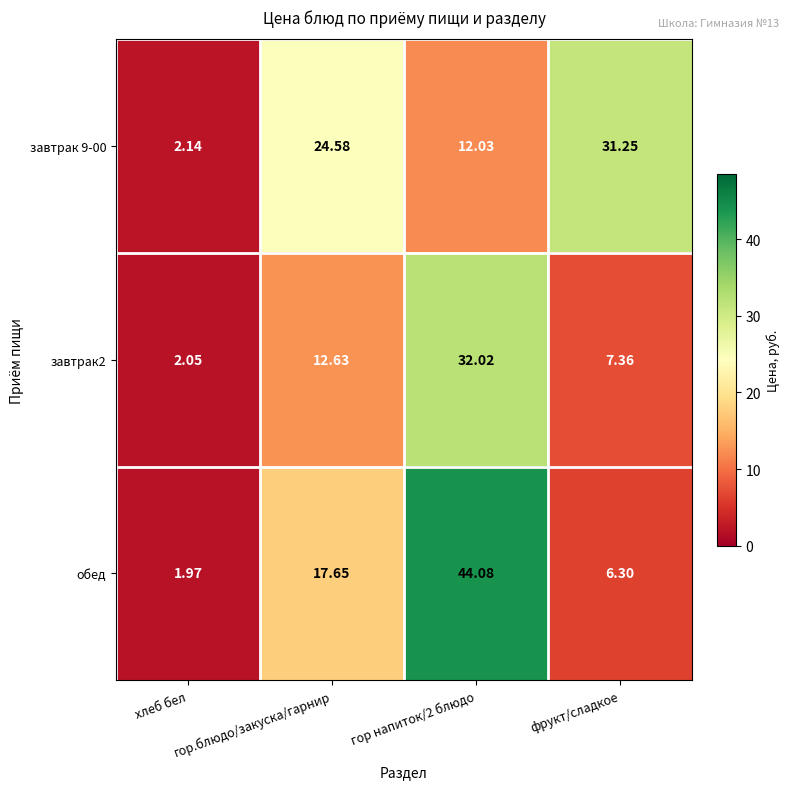

Is the value of завтрак2 at хлеб бел greater than the value of завтрак 9-00 at хлеб бел?

No